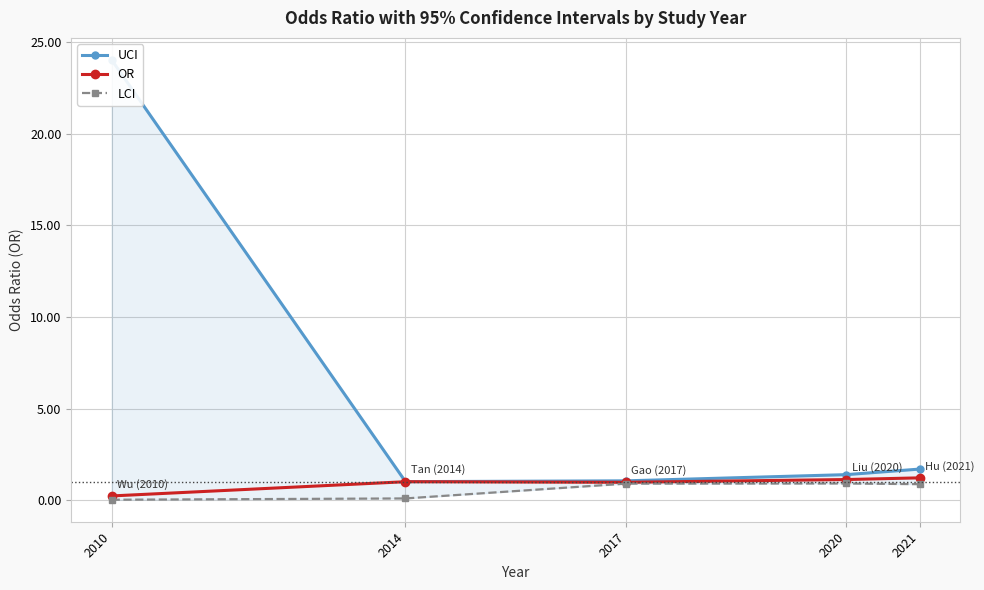

What is the sum of the LCI values at 2017 and 2010?

0.9